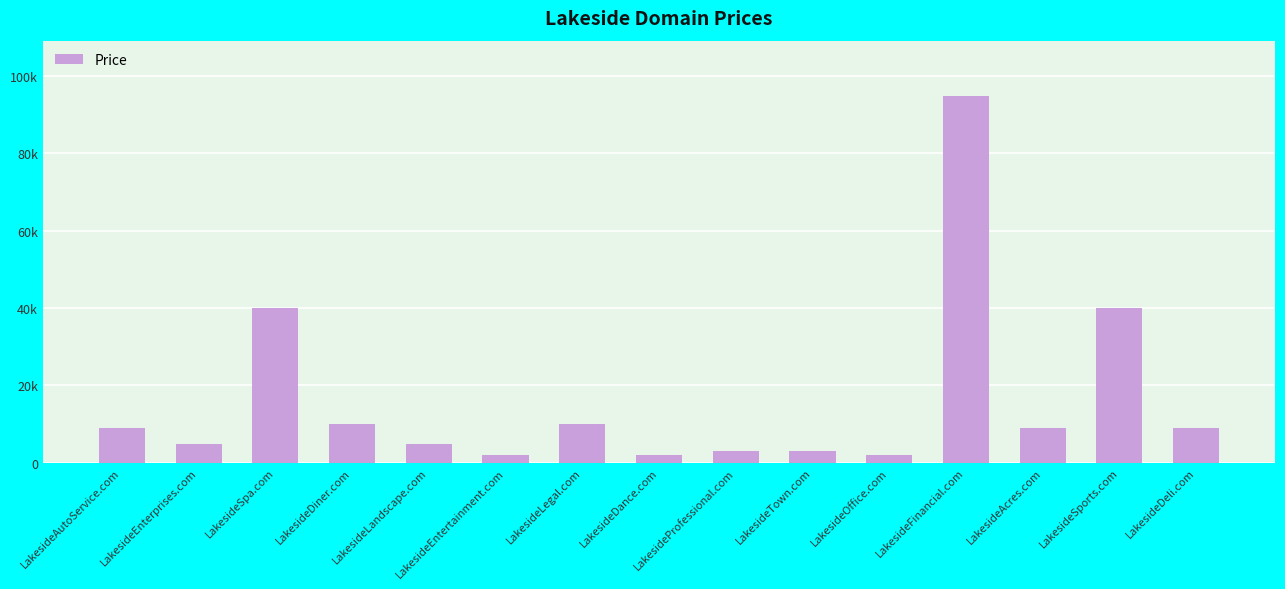

Are the bars horizontal?

No